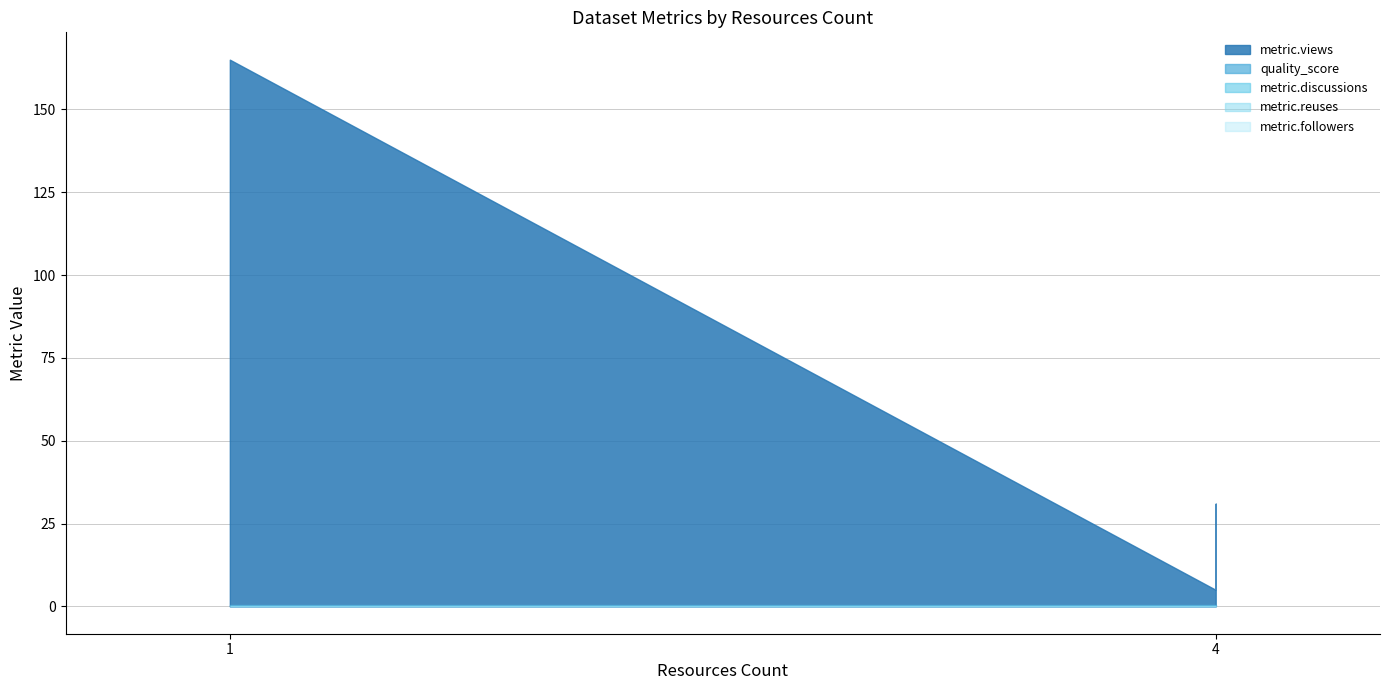

At how many categories does at least one series exceed 51?

1